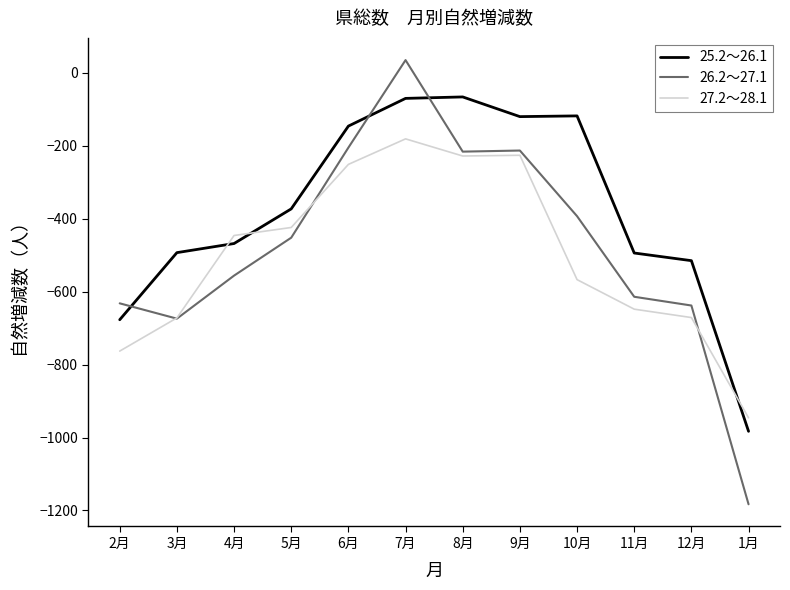

What value does the 27.2～28.1 series have at 10月?

-567